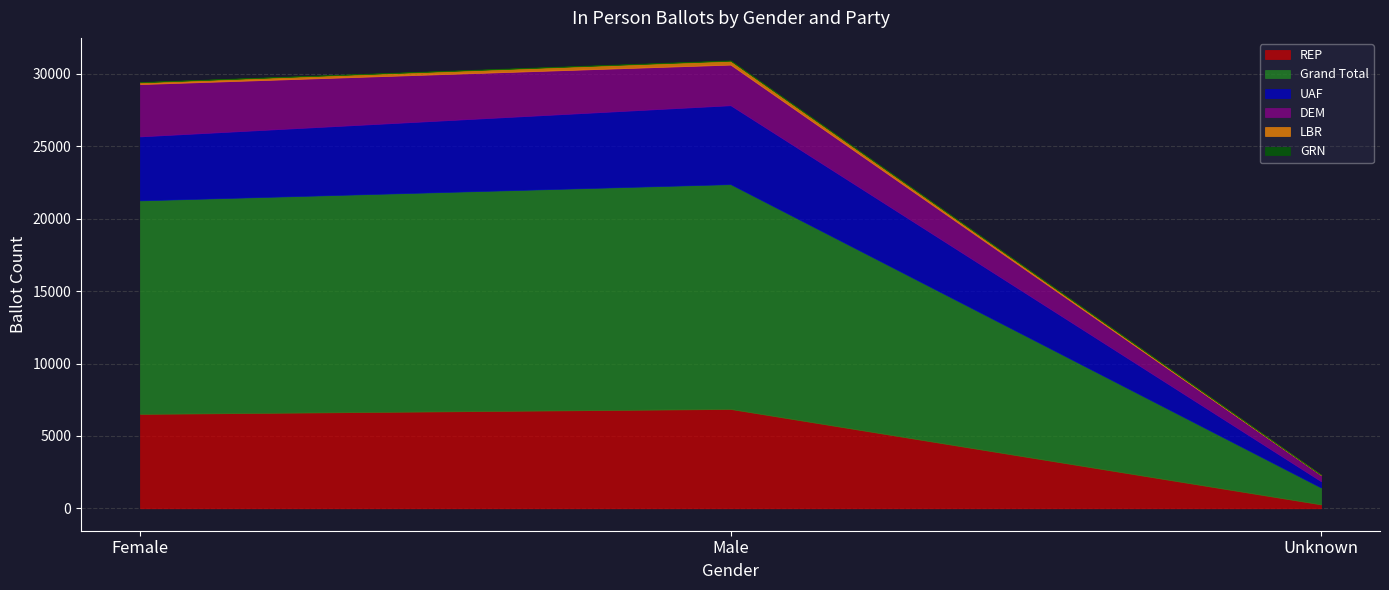

Reading left to right, extract all data points from this chart.

REP: 6519	6860	270
Grand Total: 14747	15528	1165
UAF: 4417	5447	436
DEM: 3612	2806	425
LBR: 124	267	15
GRN: 21	33	9